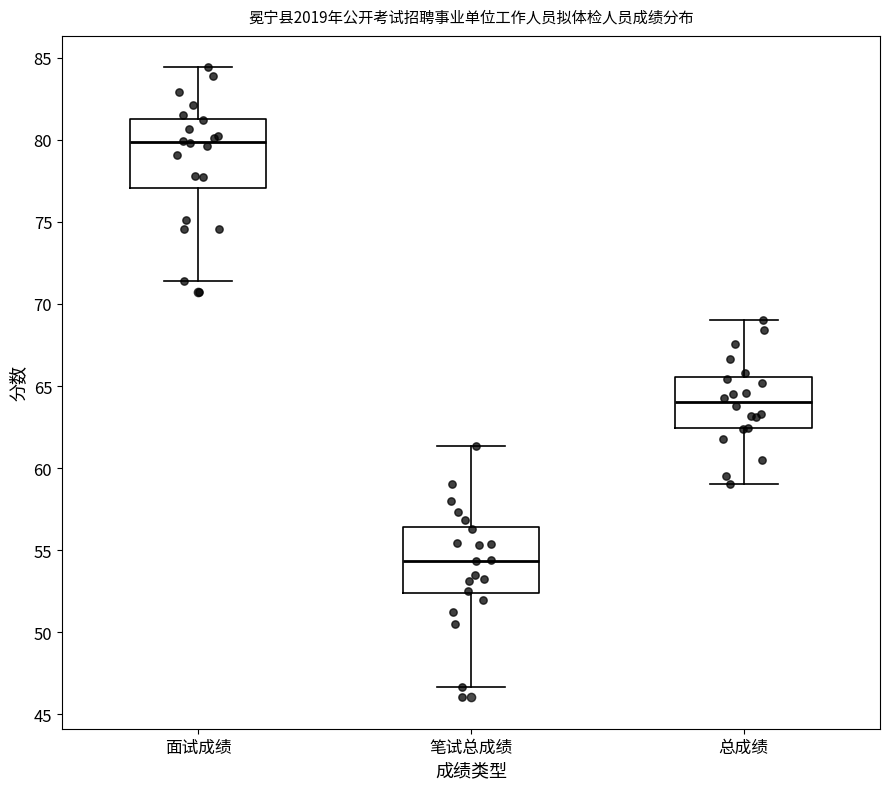

Which box's median line is the lowest?

笔试总成绩